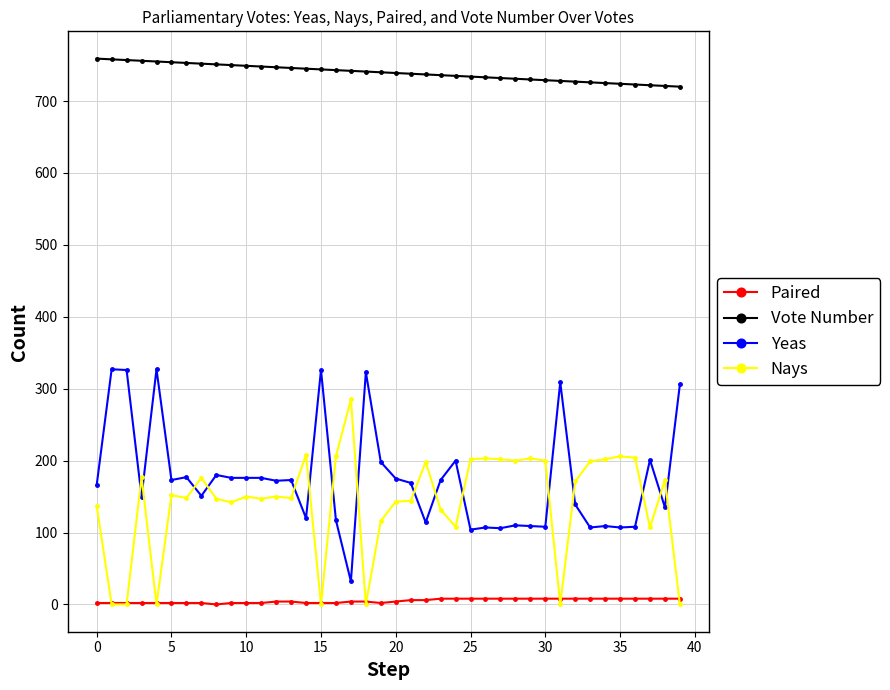

True or false: Vote Number and Nays intersect in this chart.

False